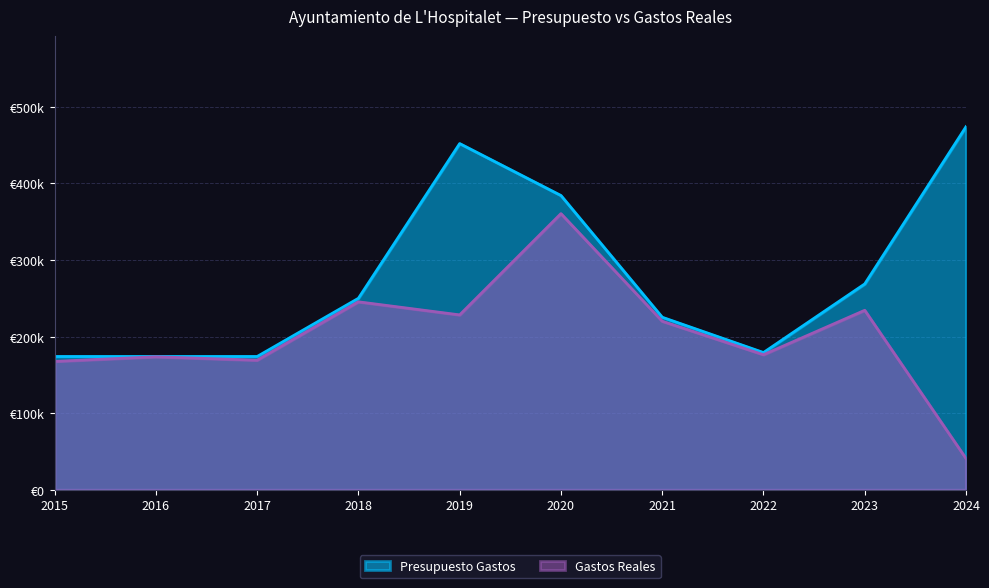

What is the minimum value shown in the chart?

40803.9